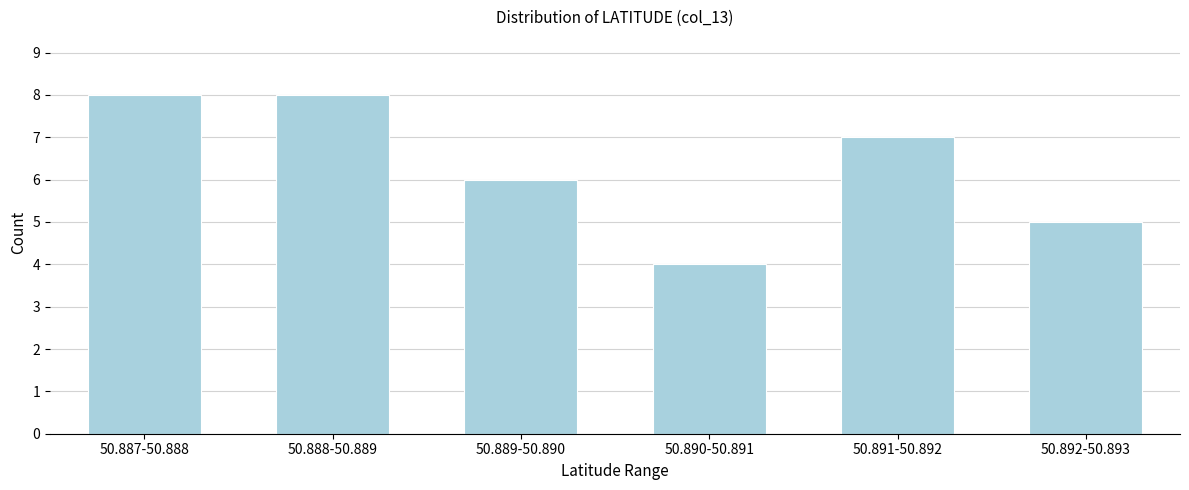

Reading left to right, list all the values displayed in this chart.

8	8	6	4	7	5